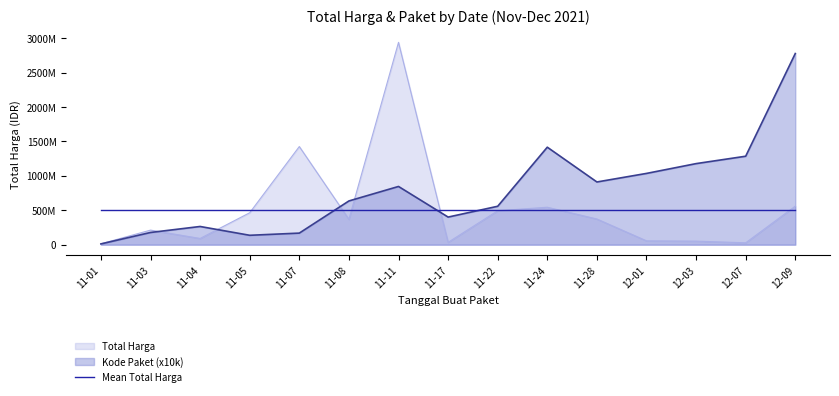

Rank the categories by Total Harga value from highest to lowest.

11-11, 11-07, 12-09, 11-24, 11-22, 11-05, 11-28, 11-08, 11-03, 11-04, 12-01, 12-03, 11-17, 12-07, 11-01